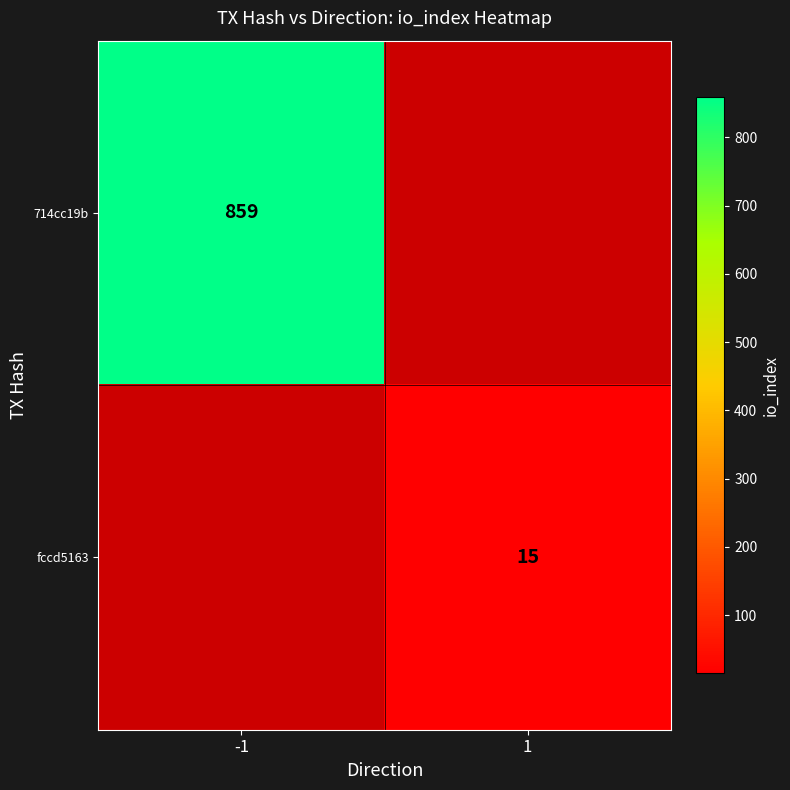

The value of fccd5163 at 1 is 15. True or false?

True